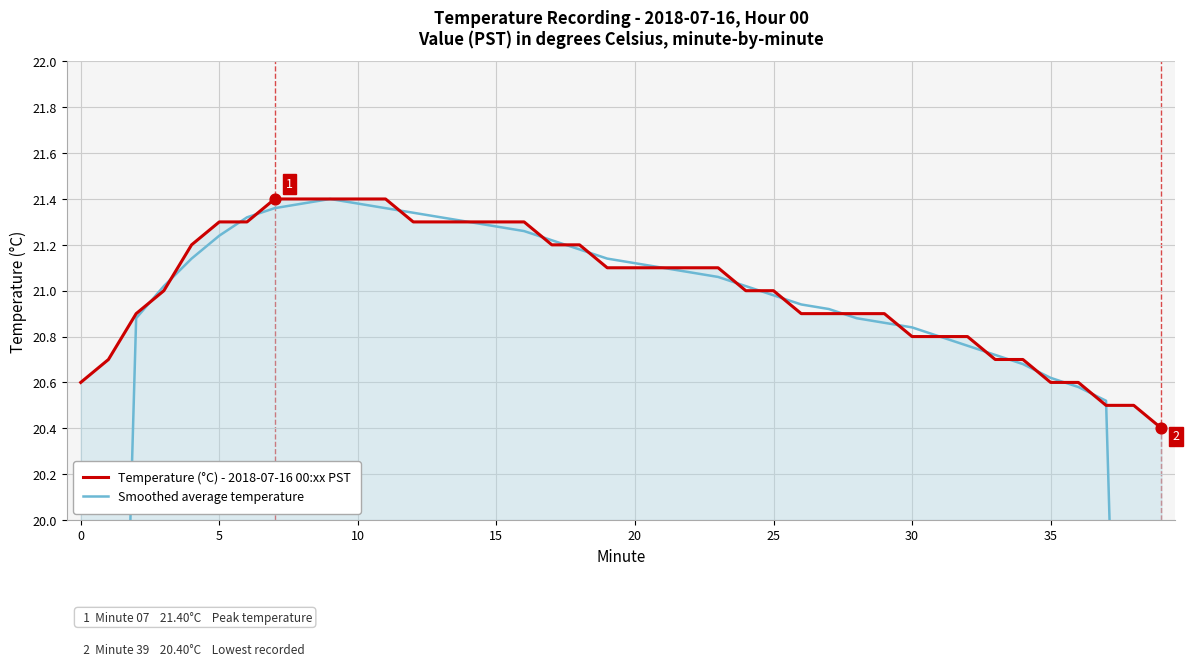

At how many categories does at least one series exceed 17?

40